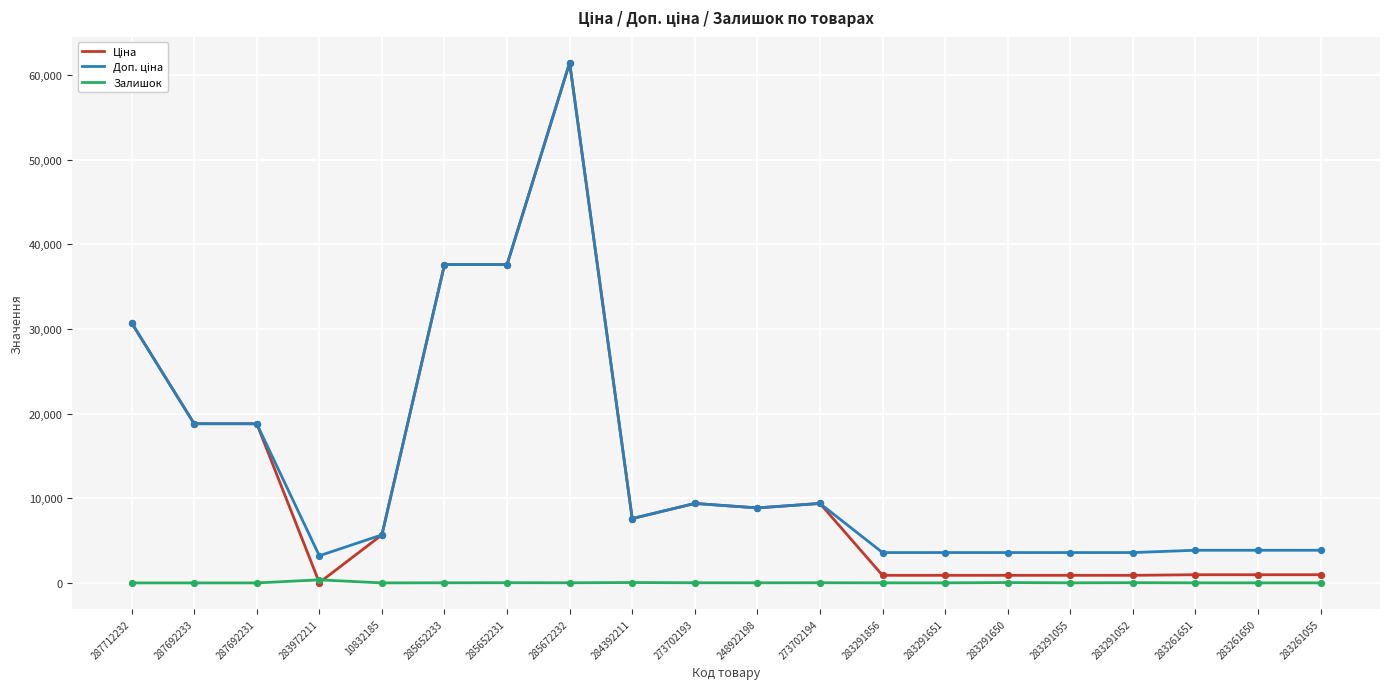

At which category is the sum across all series the highest?

285672232